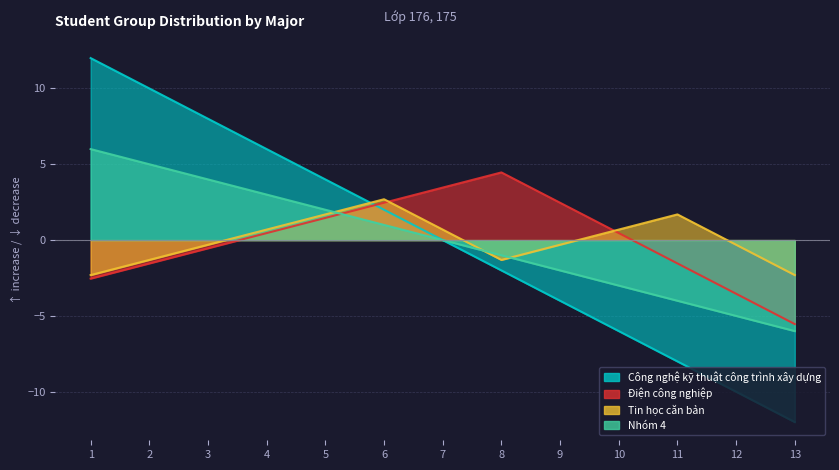

Between 10 and 6, which is larger?

6